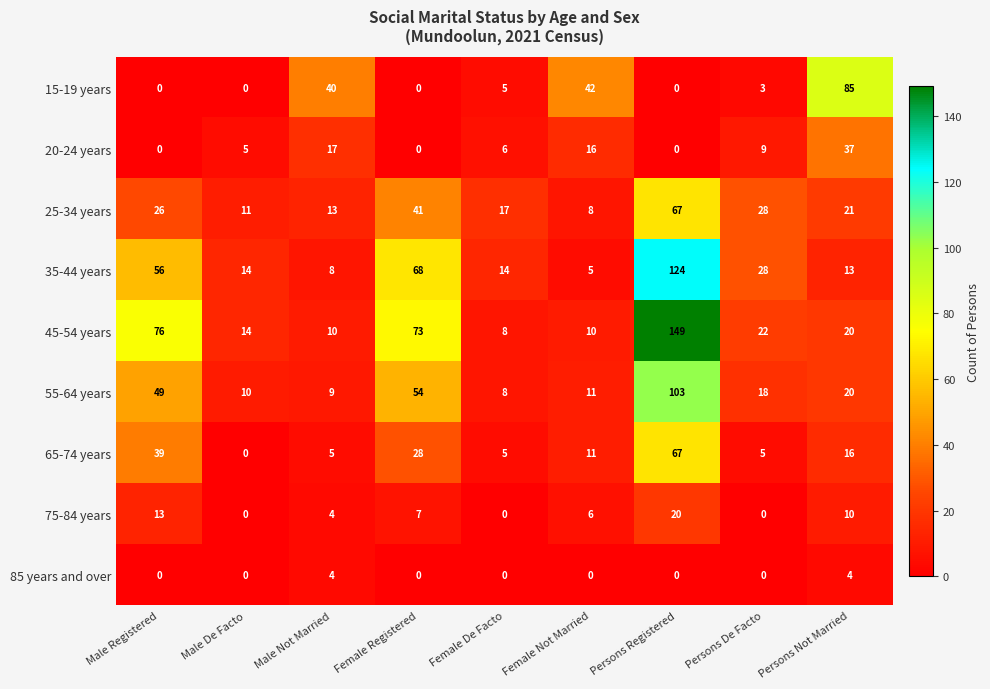

What is the sum of the 25-34 years values at Female Not Married and Male Registered?

34